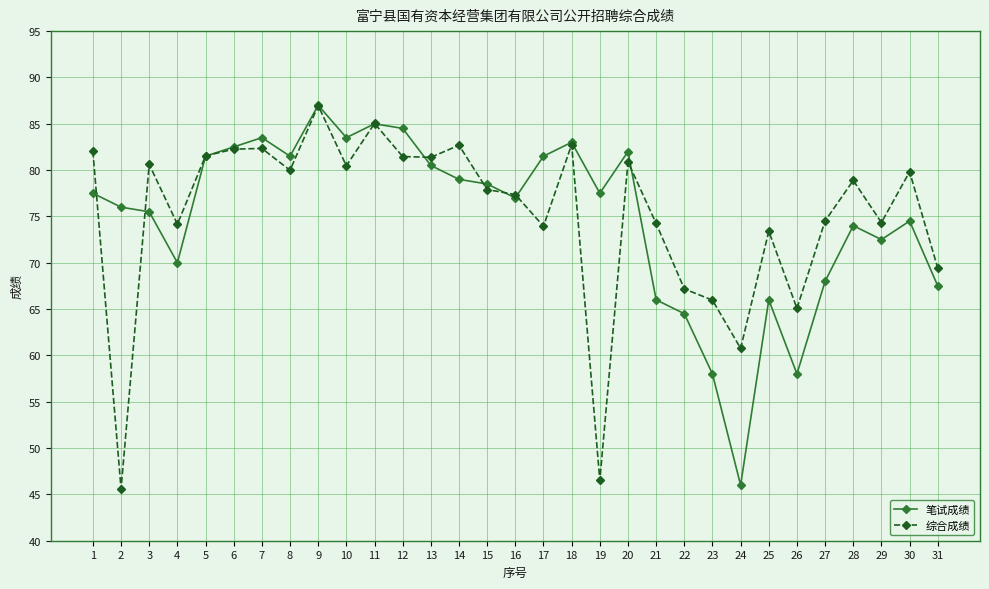

How many categories are shown in the chart?

31